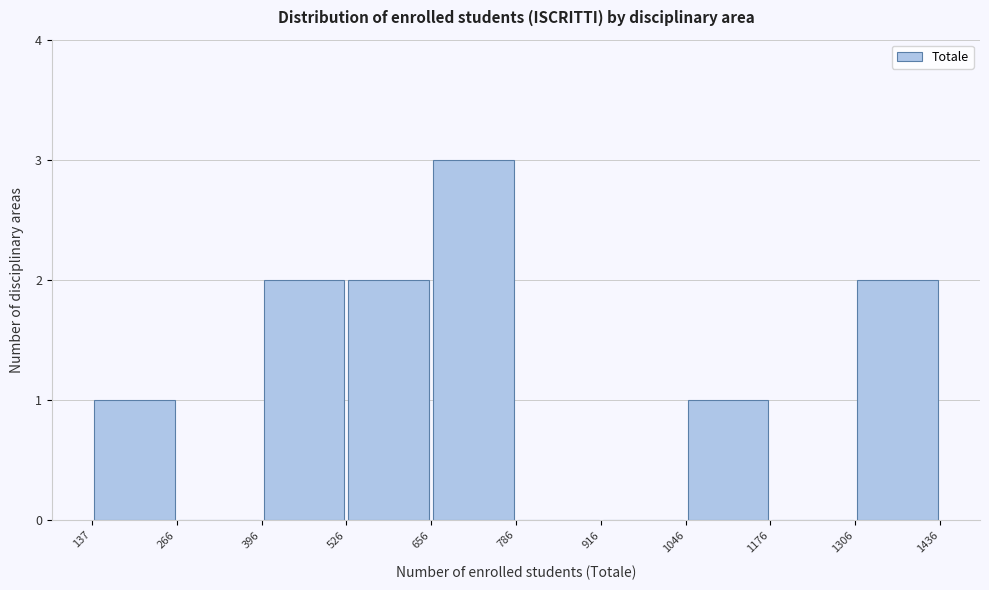

Over which range of the x-axis is the bar tallest?

656 to 786